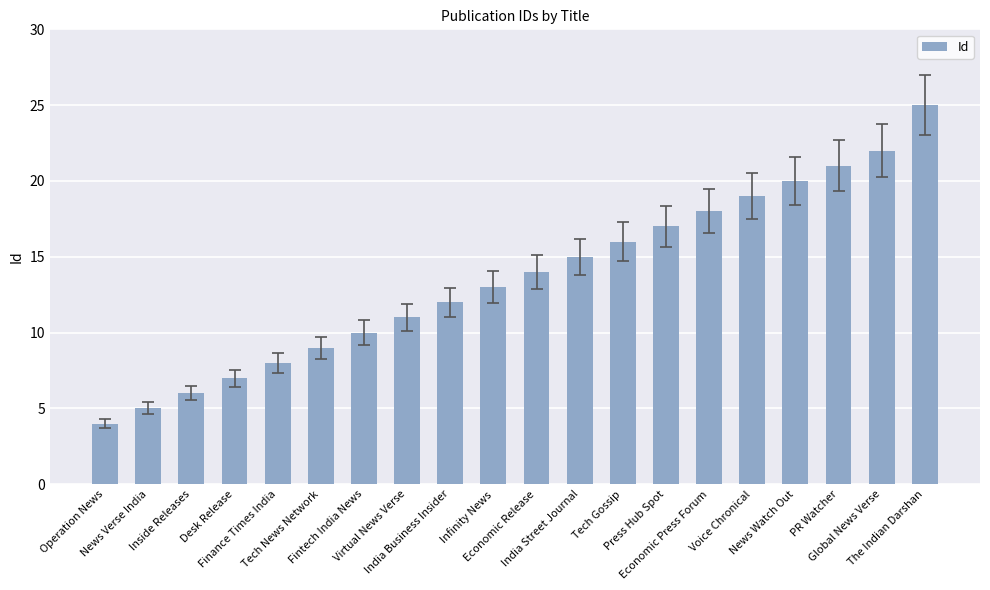

Rank the categories by value from lowest to highest.

Operation News, News Verse India, Inside Releases, Desk Release, Finance Times India, Tech News Network, Fintech India News, Virtual News Verse, India Business Insider, Infinity News, Economic Release, India Street Journal, Tech Gossip, Press Hub Spot, Economic Press Forum, Voice Chronical, News Watch Out, PR Watcher, Global News Verse, The Indian Darshan